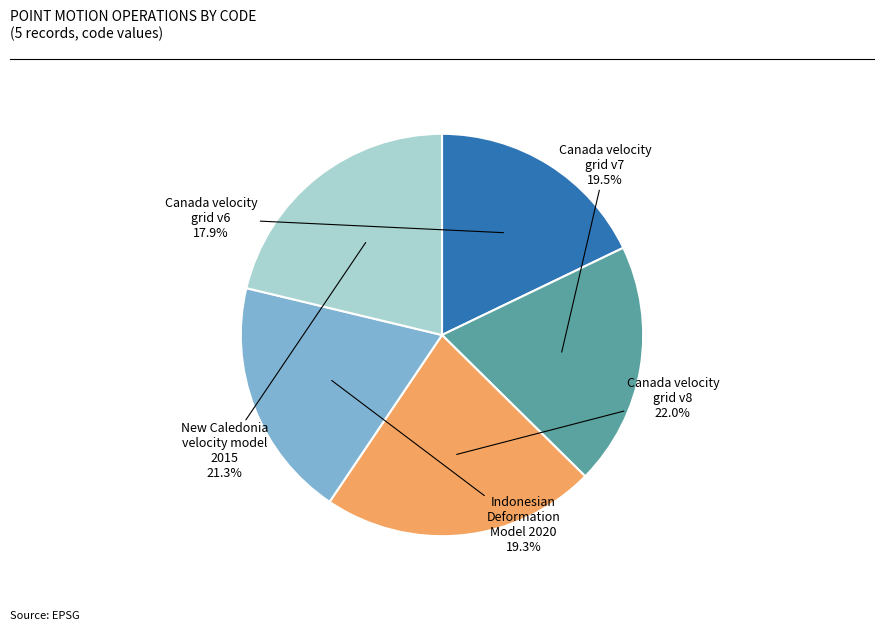

Which has a higher value, New Caledonia velocity model 2015 or Canada velocity grid v6?

New Caledonia velocity model 2015